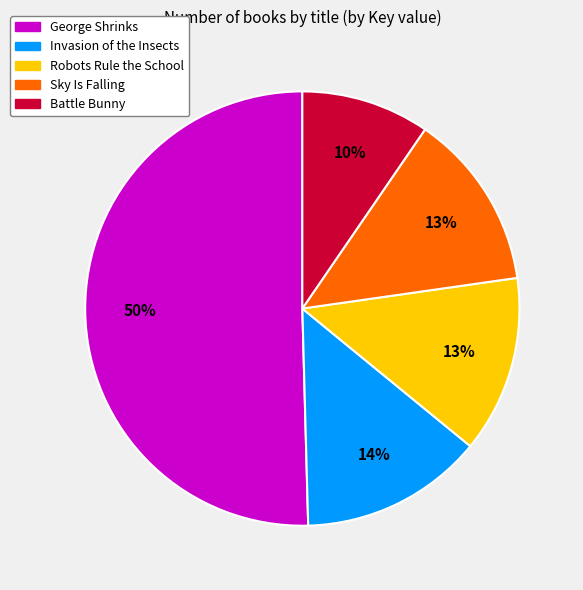

Between Invasion of the Insects and George Shrinks, which is larger?

George Shrinks